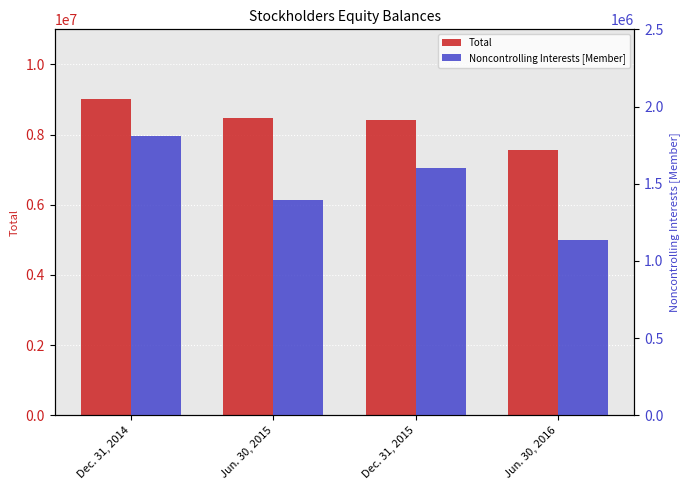

Is the value of Total at Dec. 31, 2015 greater than the value of Noncontrolling Interests [Member] at Dec. 31, 2014?

Yes